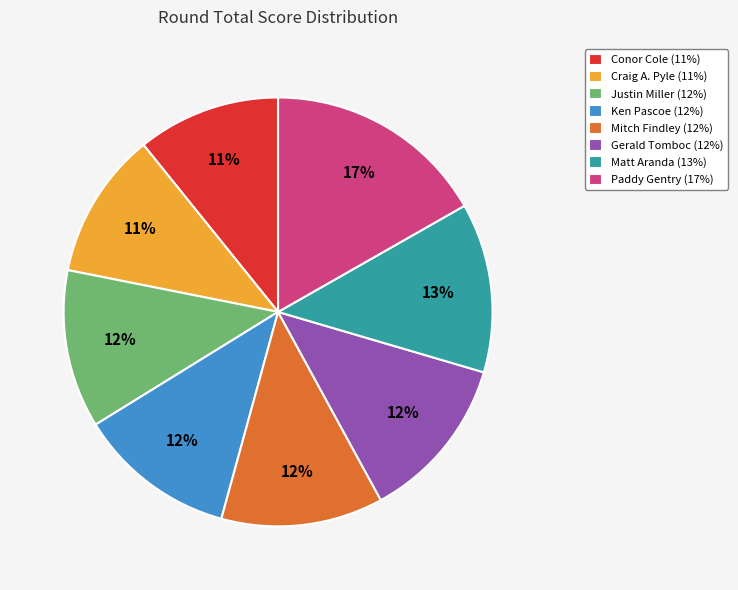

To the nearest percent, what percentage of the pie is Ken Pascoe?

12%